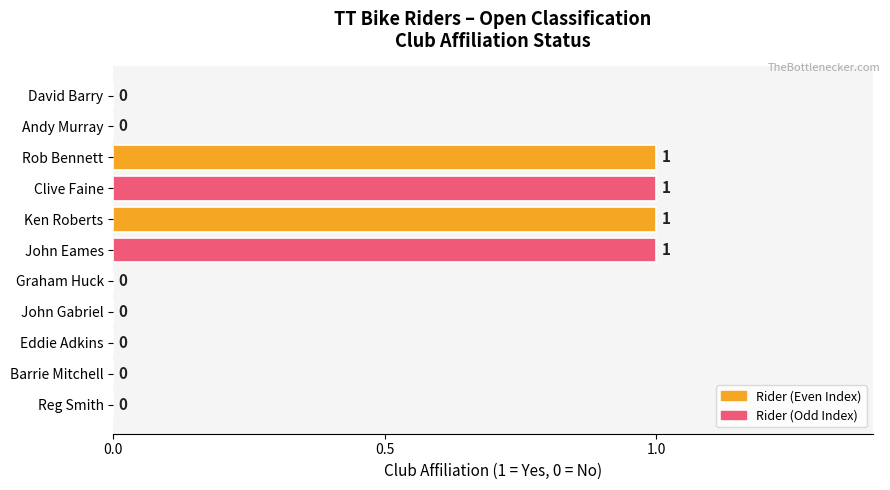

Are the bars horizontal?

Yes